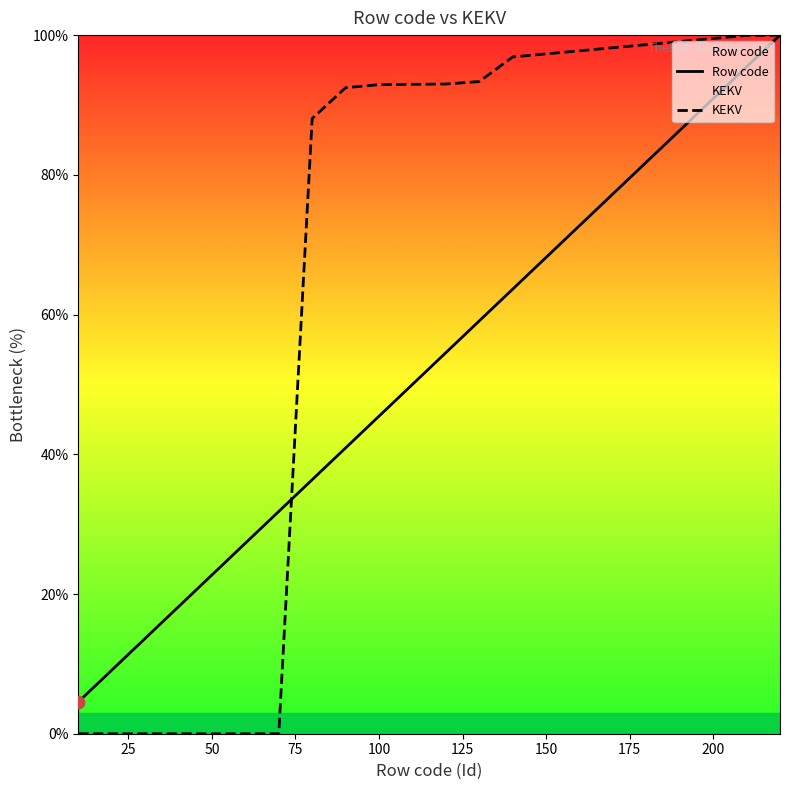

What are all the series names shown in the legend?

Row code, KEKV